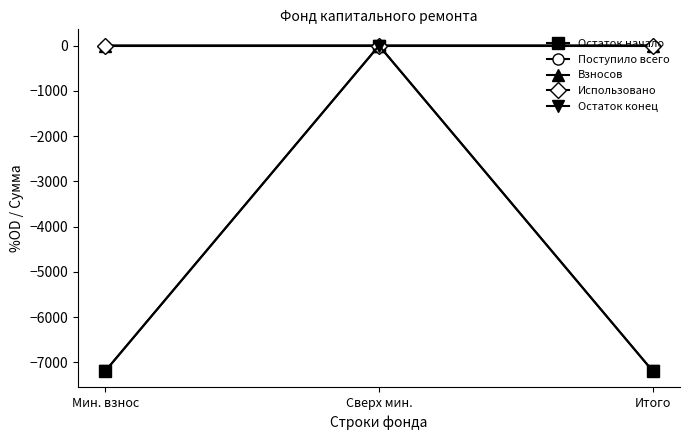

Reading right to left, extract all data points from this chart.

Остаток начало: Итого=-7189.3	Сверх мин.=0.0	Мин. взнос=-7189.3
Поступило всего: Итого=-0.8	Сверх мин.=0.0	Мин. взнос=-0.8
Взносов: Итого=-0.8	Сверх мин.=0.0	Мин. взнос=-0.8
Использовано: Итого=0.0	Сверх мин.=0.0	Мин. взнос=0.0
Остаток конец: Итого=-7190.1	Сверх мин.=0.0	Мин. взнос=-7190.1